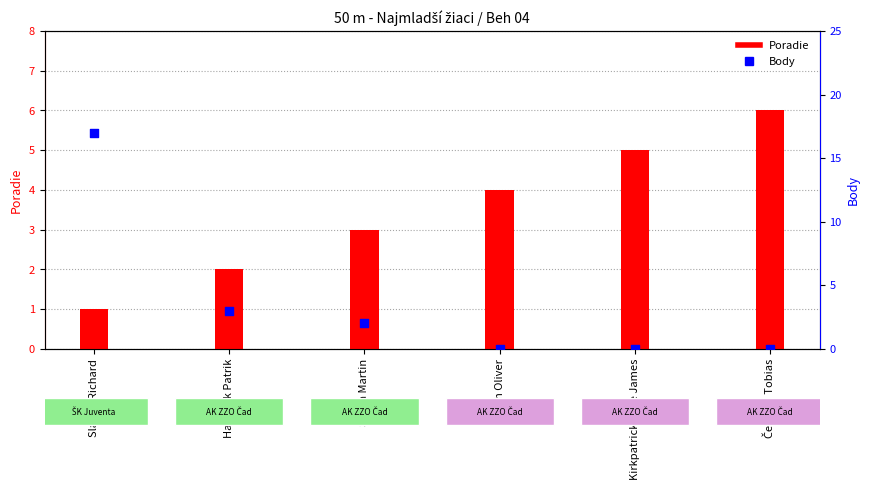

Which series reaches the maximum Y coordinate?

Body